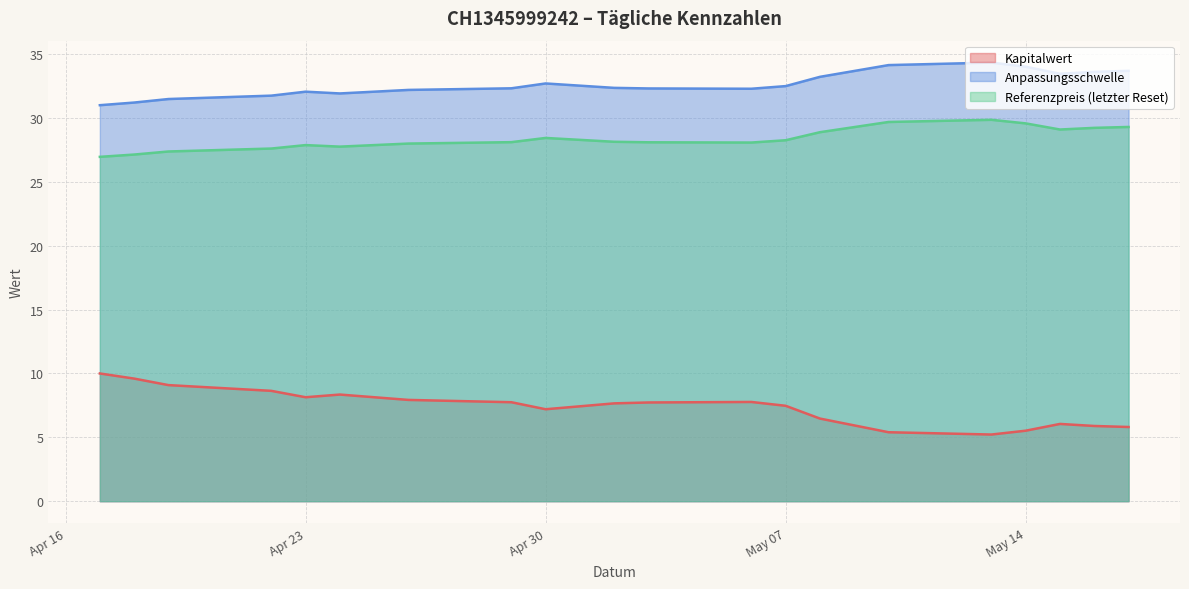

Is it true that Kapitalwert equals 11.7 at Apr 30?

False